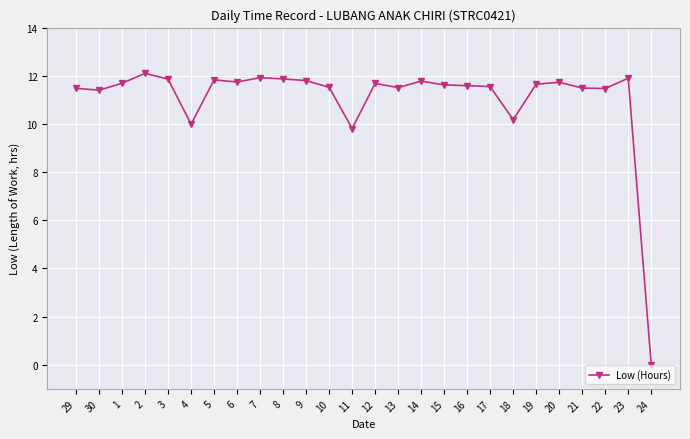

What is the label of the 3rd point from the left?

1